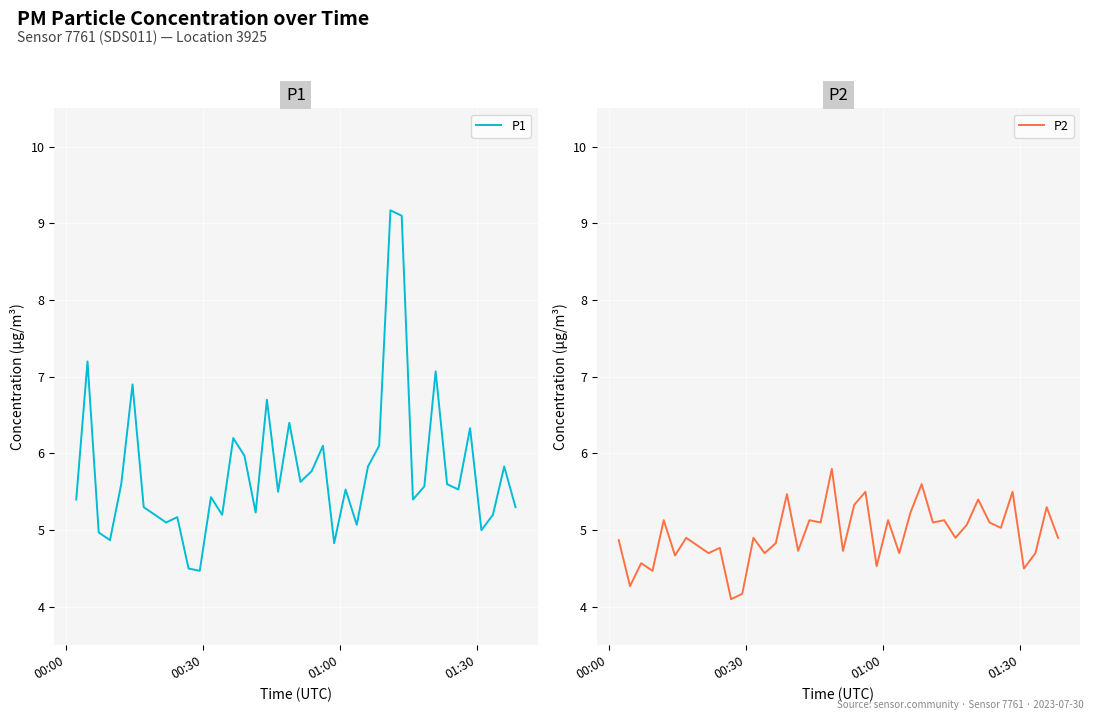

What is the highest value of the P1 series?

9.2